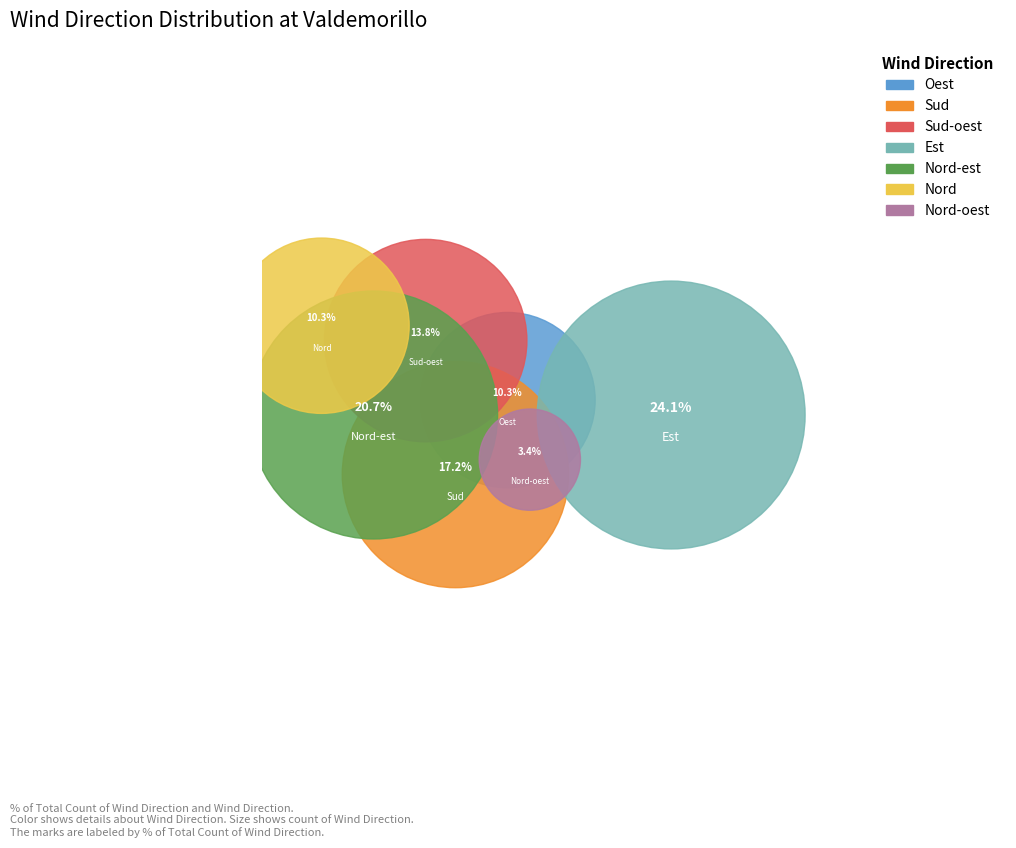

To the nearest percent, what is the difference between the Oest and Est slice percentages?

14%